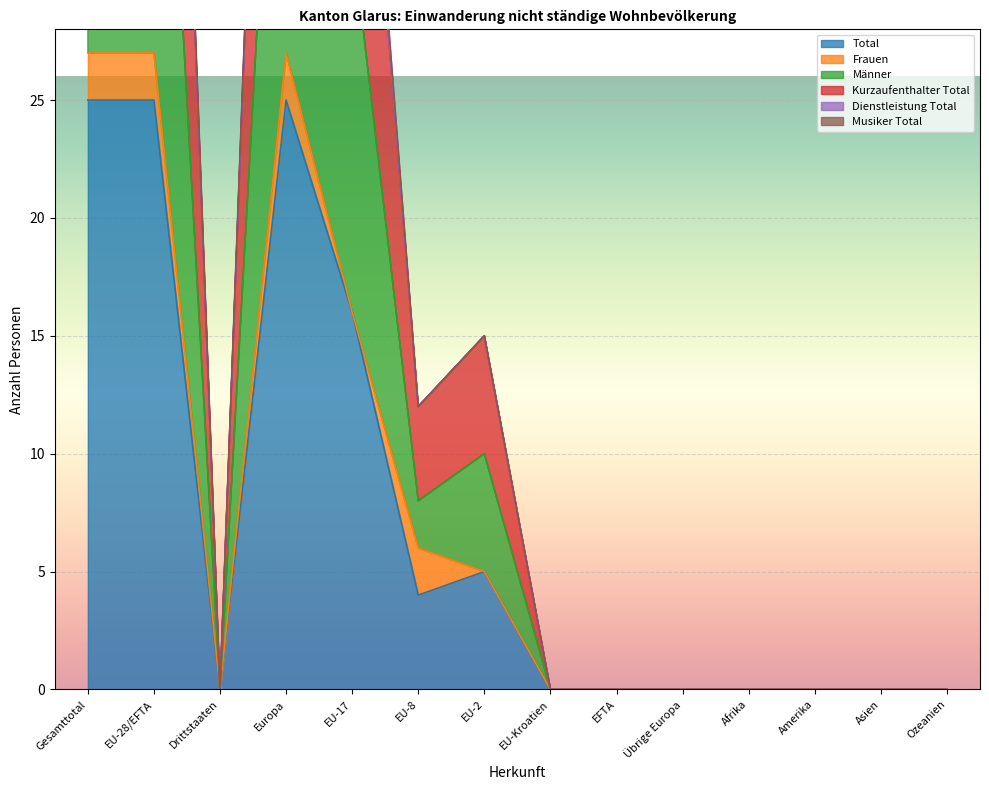

True or false: Kurzaufenthalter Total and Total cross at least once.

False